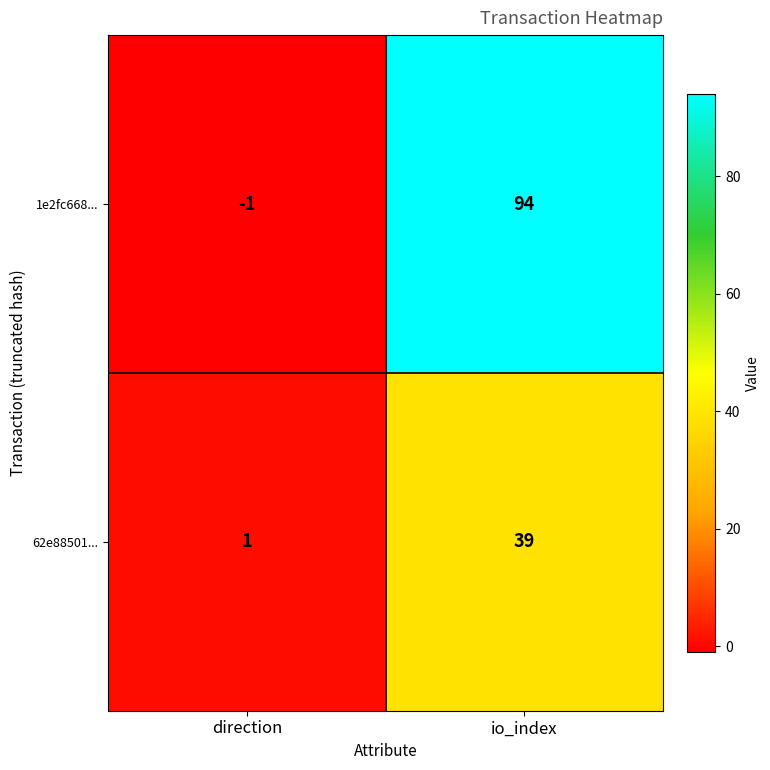

Reading left to right, list all the values displayed in this chart.

1e2fc668...: direction=-1	io_index=94
62e88501...: direction=1	io_index=39